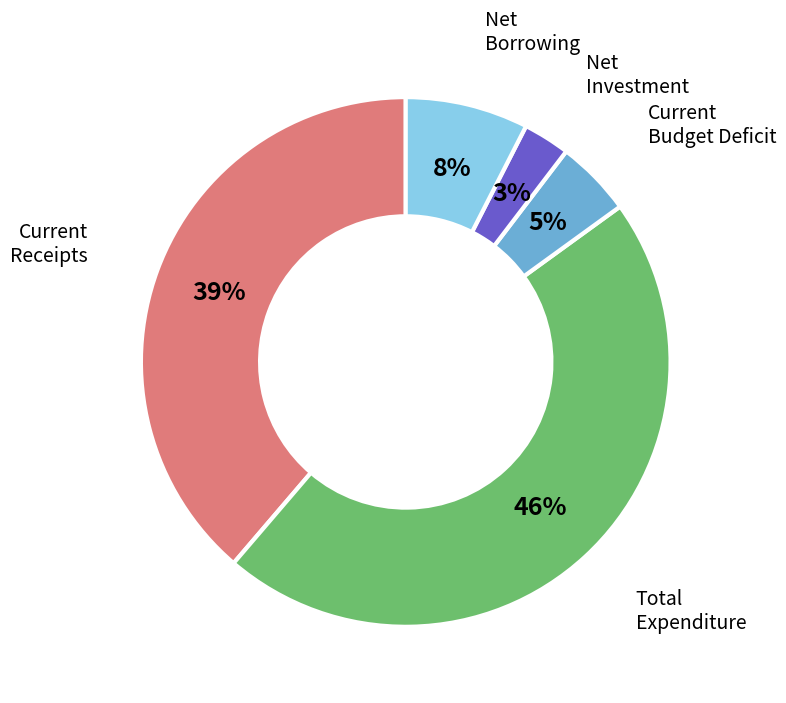

The Current Budget Deficit slice represents 5% of the pie. True or false?

True